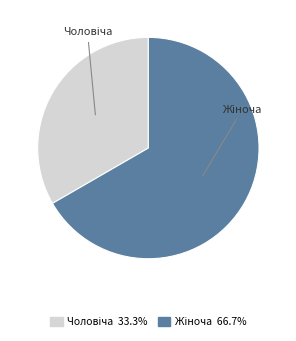

Does any single category account for the majority?

Yes